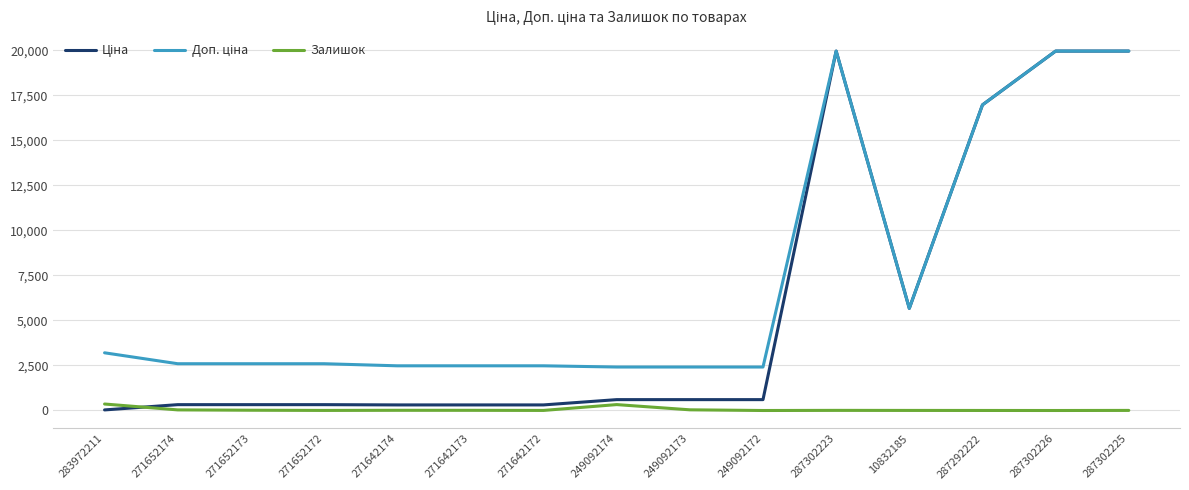

Is it true that Залишок equals 4.0 at 271642172?

True